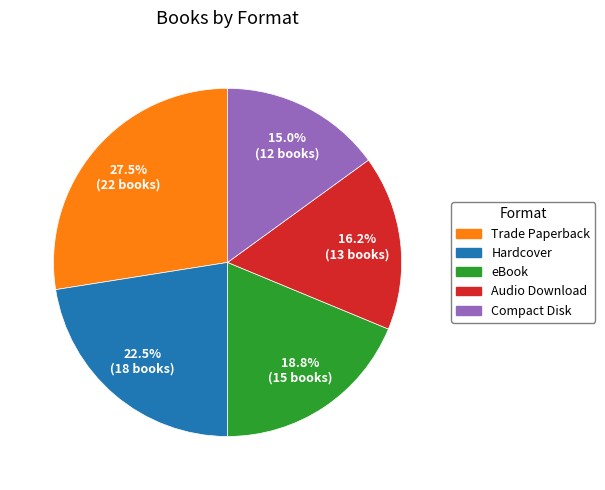

Which has a higher value, Hardcover or Compact Disk?

Hardcover